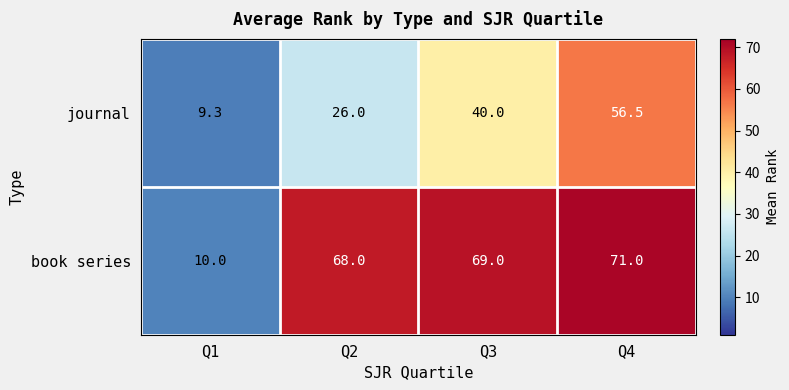

Which series has the widest spread of values?

book series